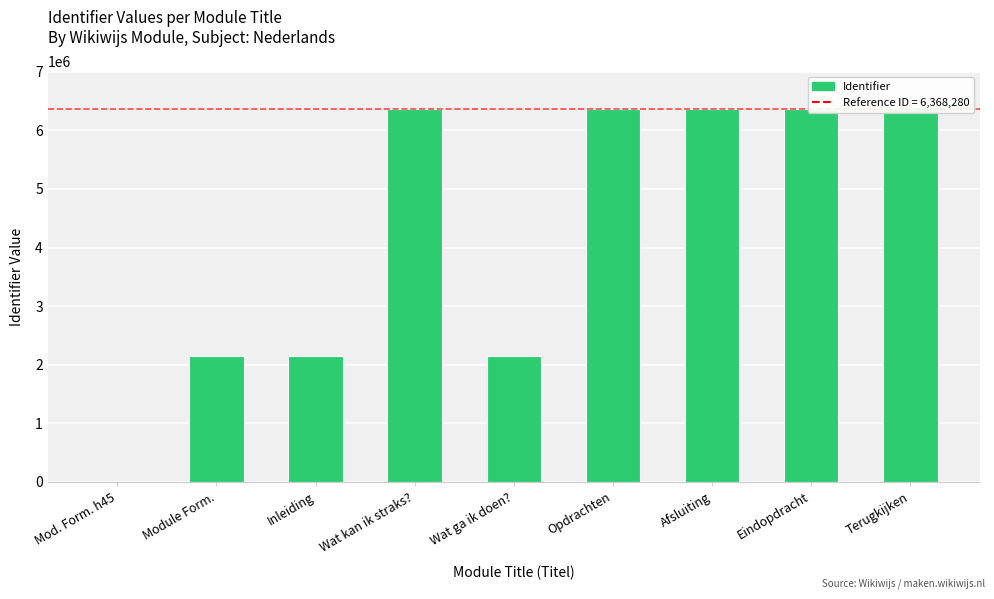

What is the label of the 5th bar from the left?

Wat ga ik doen?